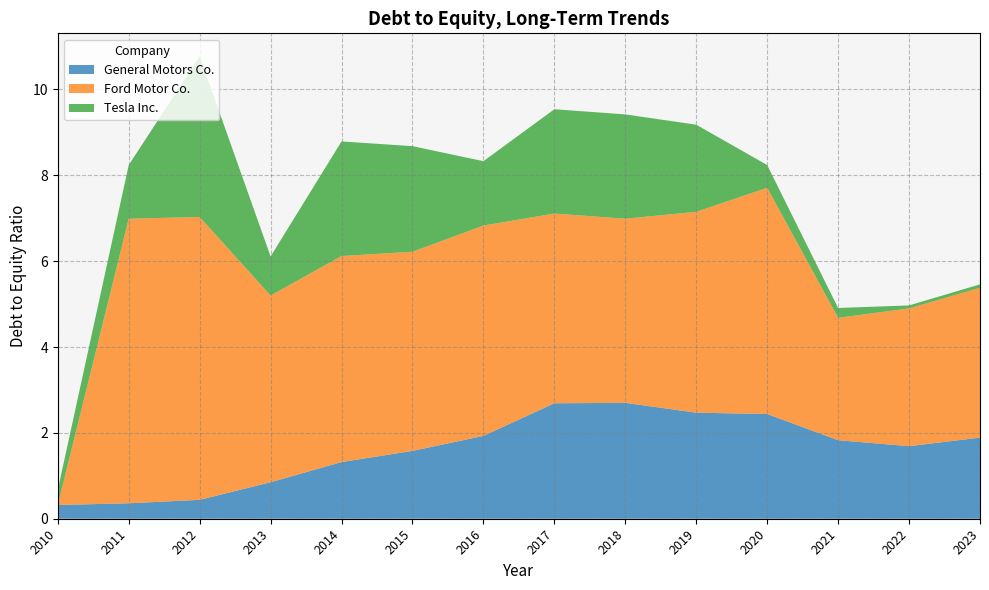

Reading right to left, extract all data points from this chart.

General Motors Co.: 2023=1.9	2022=1.7	2021=1.8	2020=2.4	2019=2.5	2018=2.7	2017=2.7	2016=1.9	2015=1.6	2014=1.3	2013=0.8	2012=0.4	2011=0.4	2010=0.3
Ford Motor Co.: 2023=3.5	2022=3.2	2021=2.9	2020=5.3	2019=4.7	2018=4.3	2017=4.4	2016=4.9	2015=4.6	2014=4.8	2013=4.3	2012=6.6	2011=6.6	2010=0.0
Tesla Inc.: 2023=0.1	2022=0.1	2021=0.2	2020=0.5	2019=2.0	2018=2.4	2017=2.4	2016=1.5	2015=2.5	2014=2.7	2013=0.9	2012=3.7	2011=1.2	2010=0.3